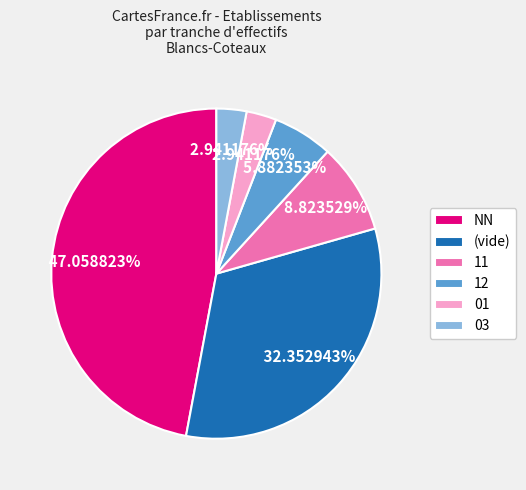

Which category has the biggest portion of the pie?

NN